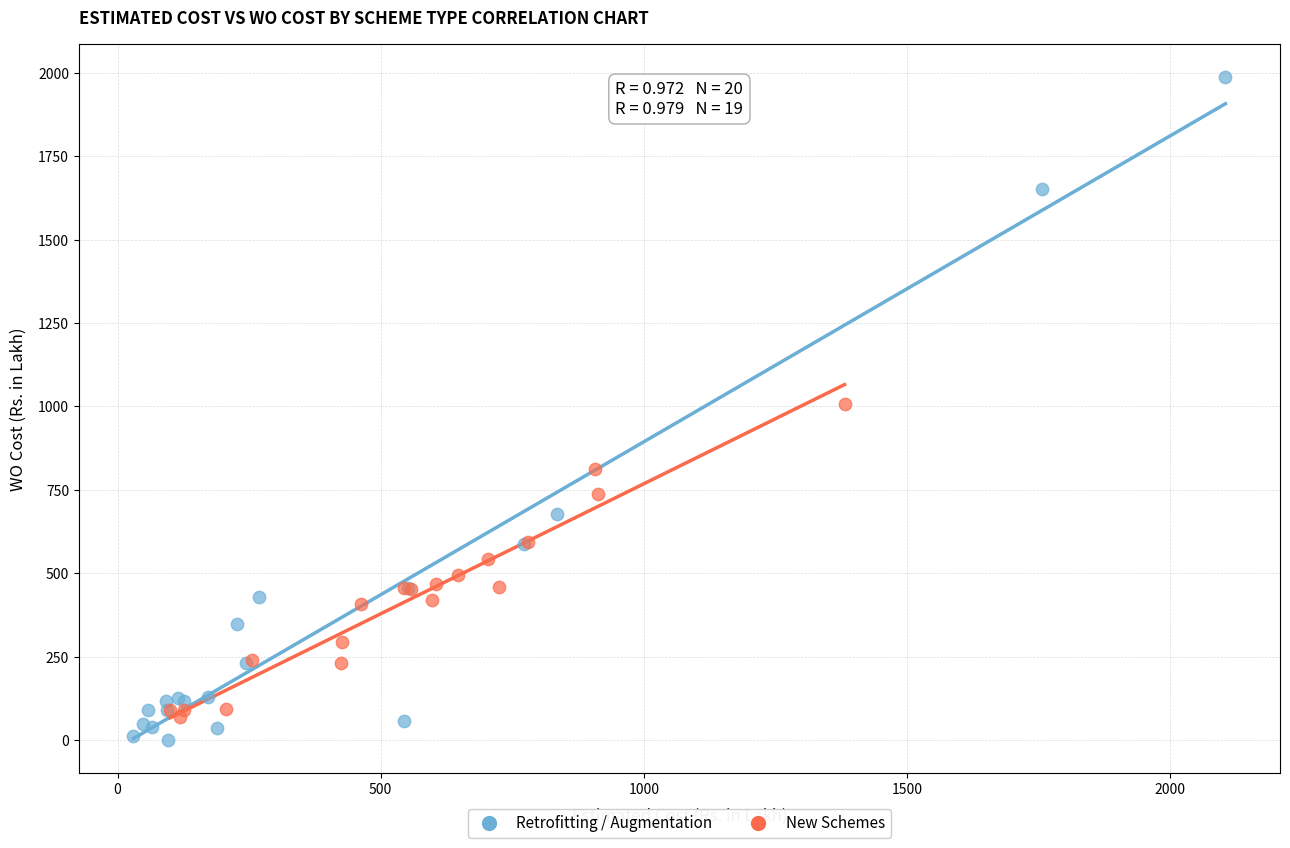

Which series contains the highest Y value?

Retrofitting / Augmentation